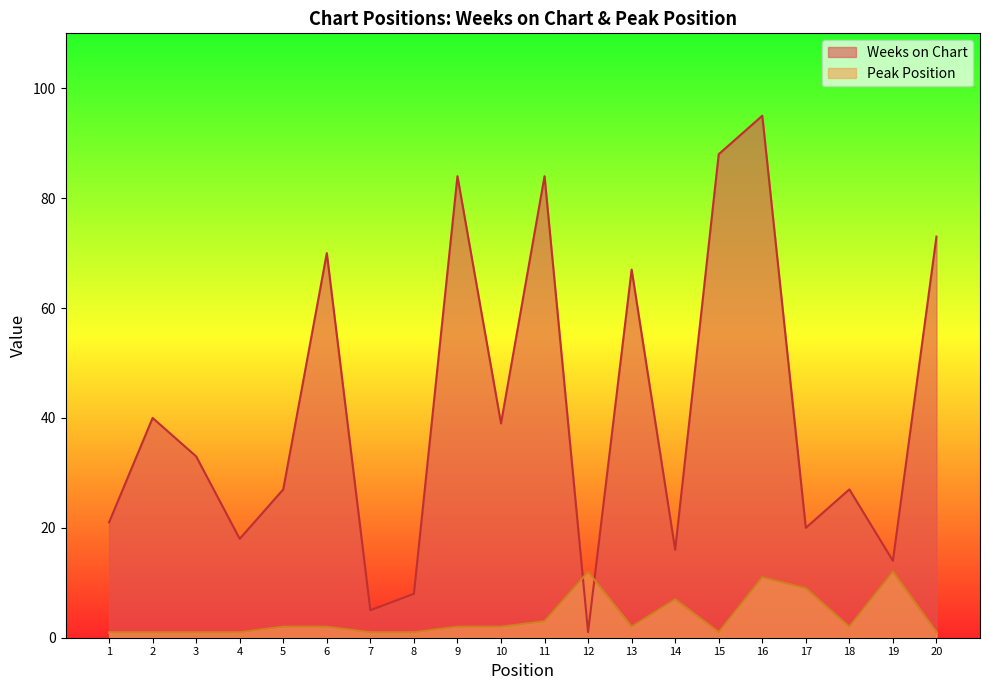

What is the value of the Peak Position point at the 2nd from the left?

1